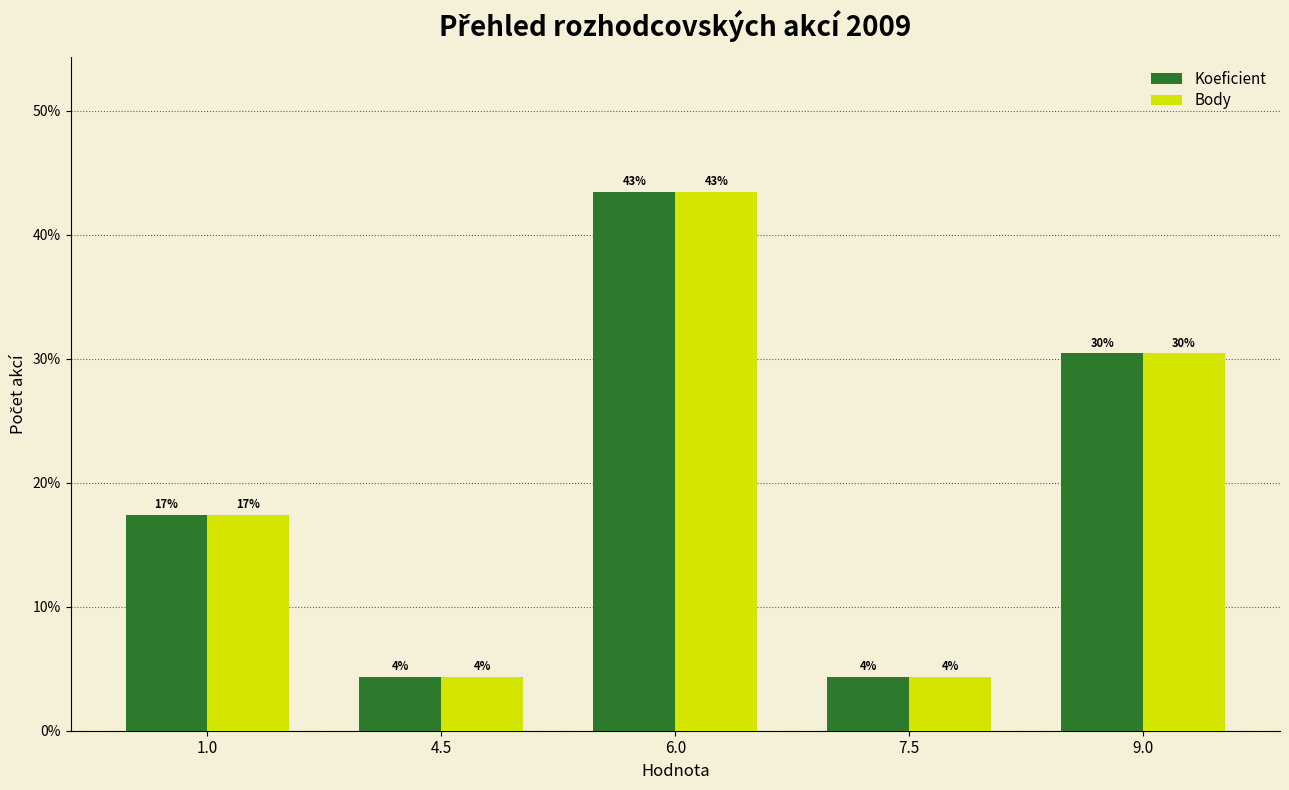

What are all the series names shown in the legend?

Koeficient, Body